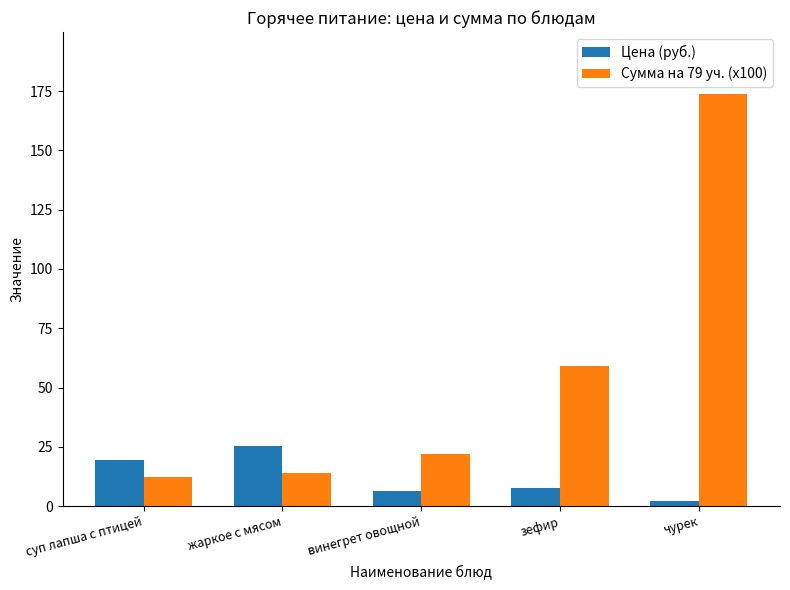

True or false: Сумма на 79 уч. (x100) has a value of 100.3 at зефир.

False